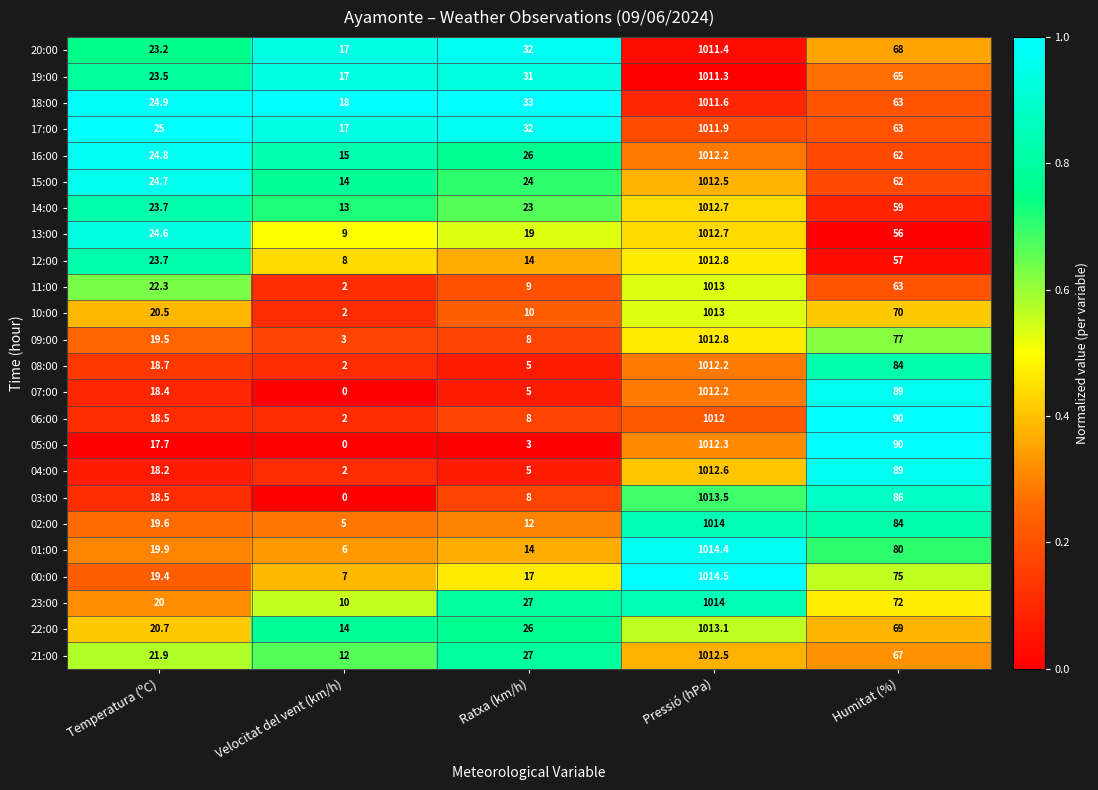

At which category does the chart reach its minimum across all series?

Velocitat del vent (km/h)